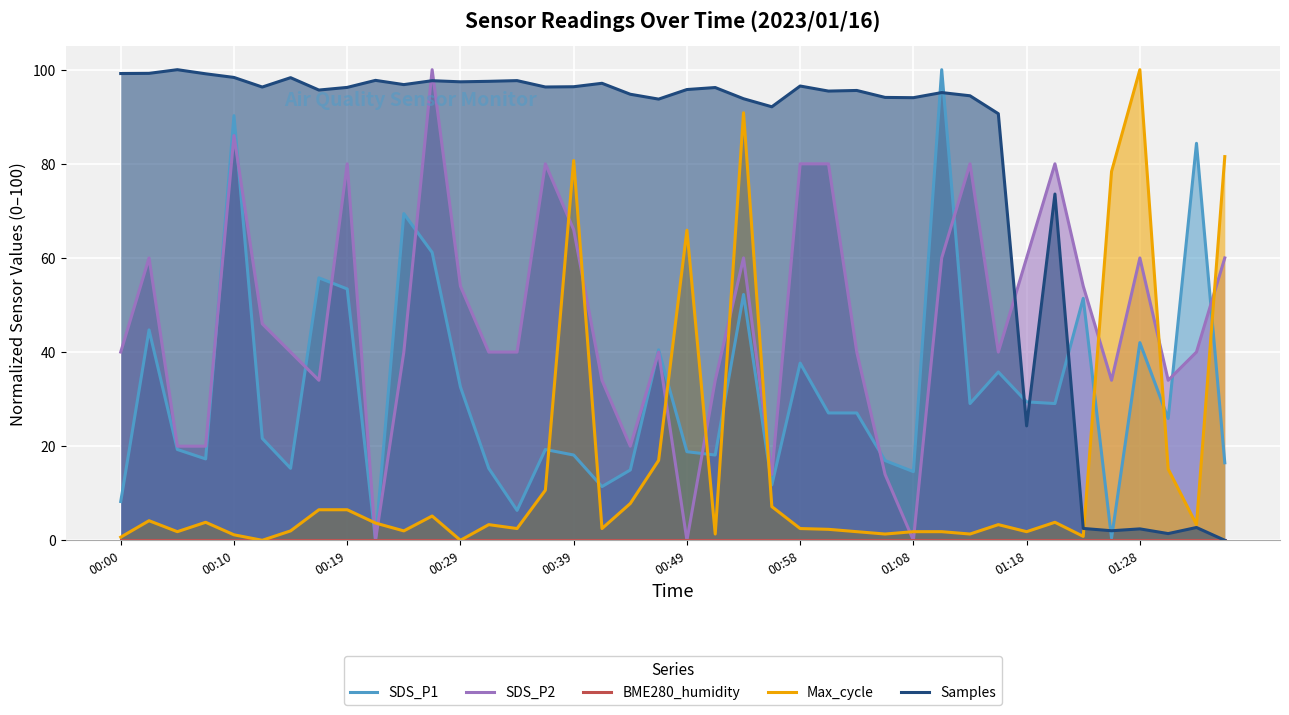

The SDS_P2 series shows 12.8 at 17. True or false?

False